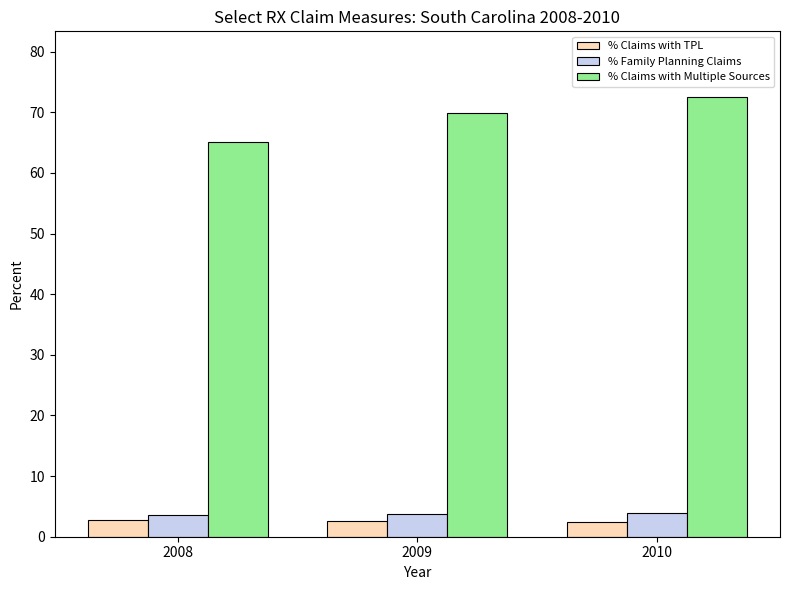

How many bars are there in total?

9